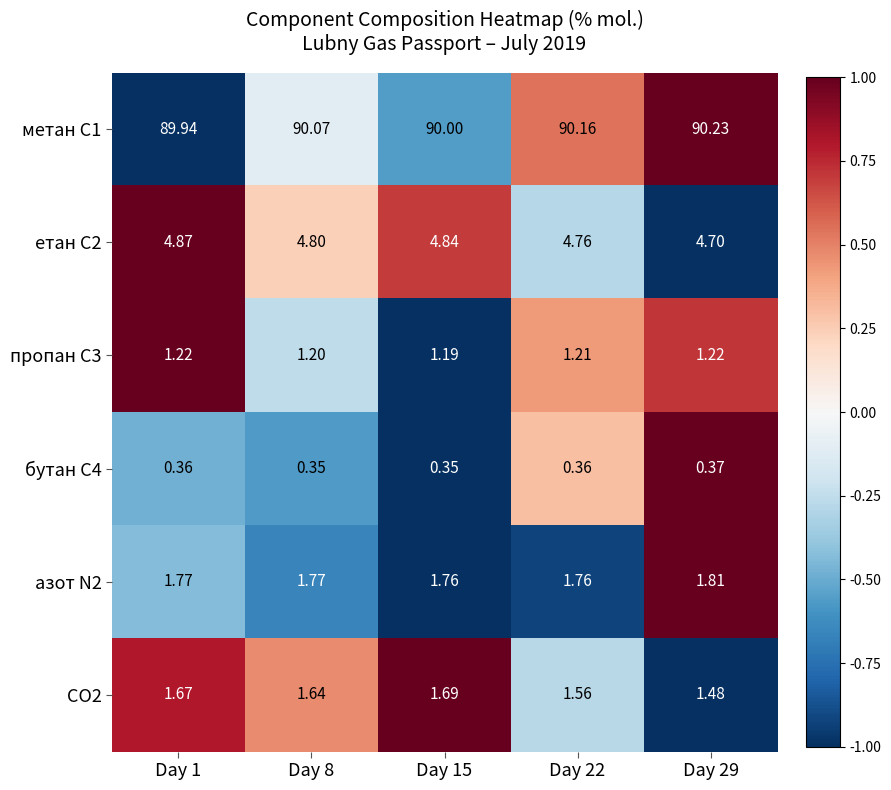

Reading right to left, what are all the values shown in this chart?

метан С1: Day 29=90.2	Day 22=90.2	Day 15=90.0	Day 8=90.1	Day 1=89.9
етан С2: Day 29=4.7	Day 22=4.8	Day 15=4.8	Day 8=4.8	Day 1=4.9
пропан С3: Day 29=1.2	Day 22=1.2	Day 15=1.2	Day 8=1.2	Day 1=1.2
бутан С4: Day 29=0.4	Day 22=0.4	Day 15=0.3	Day 8=0.3	Day 1=0.4
азот N2: Day 29=1.8	Day 22=1.8	Day 15=1.8	Day 8=1.8	Day 1=1.8
CO2: Day 29=1.5	Day 22=1.6	Day 15=1.7	Day 8=1.6	Day 1=1.7